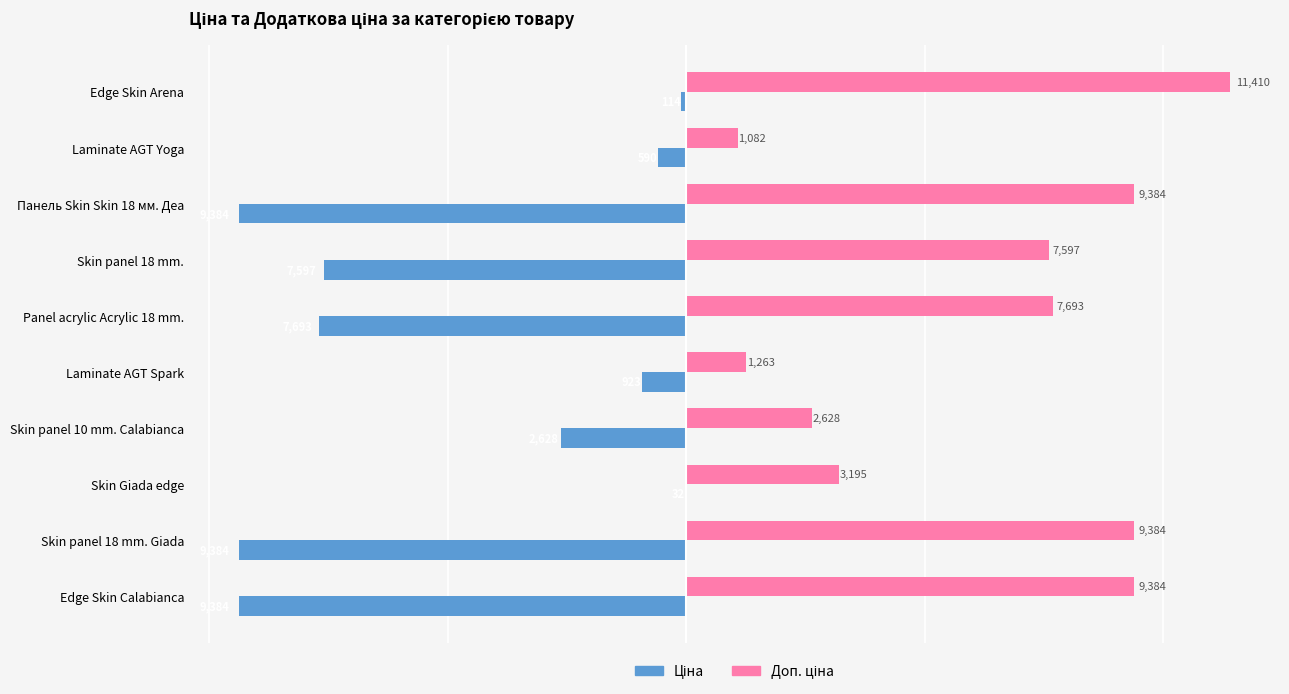

What is the maximum value shown in the chart?

11410.0